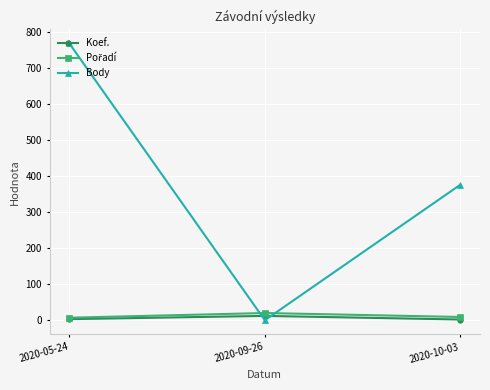

What is the label of the 1st point from the left?

2020-05-24